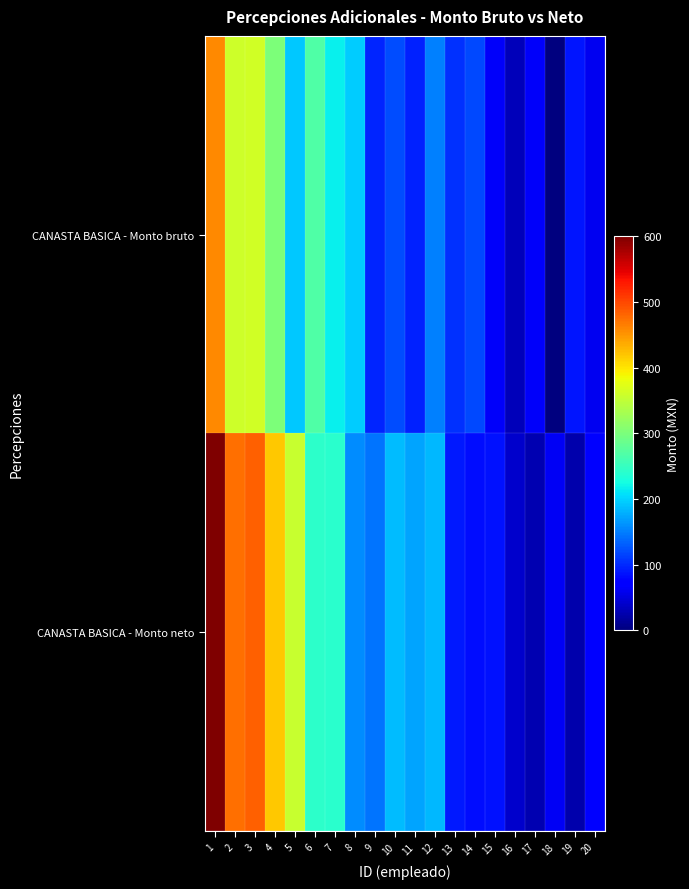

Rank the series at 3 from lowest to highest value.

CANASTA BASICA - Monto bruto, CANASTA BASICA - Monto neto